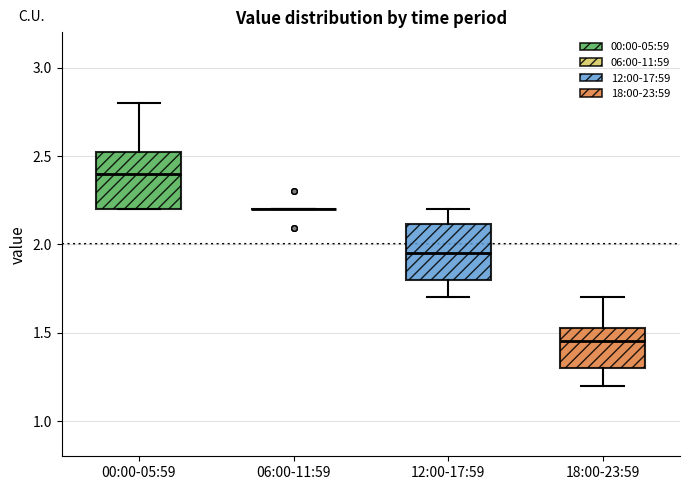

Where does the upper whisker of the box for 00:00-05:59 end on the y-axis? The values are not printed on the chart, so give them approximately, as read against the axis.

2.80